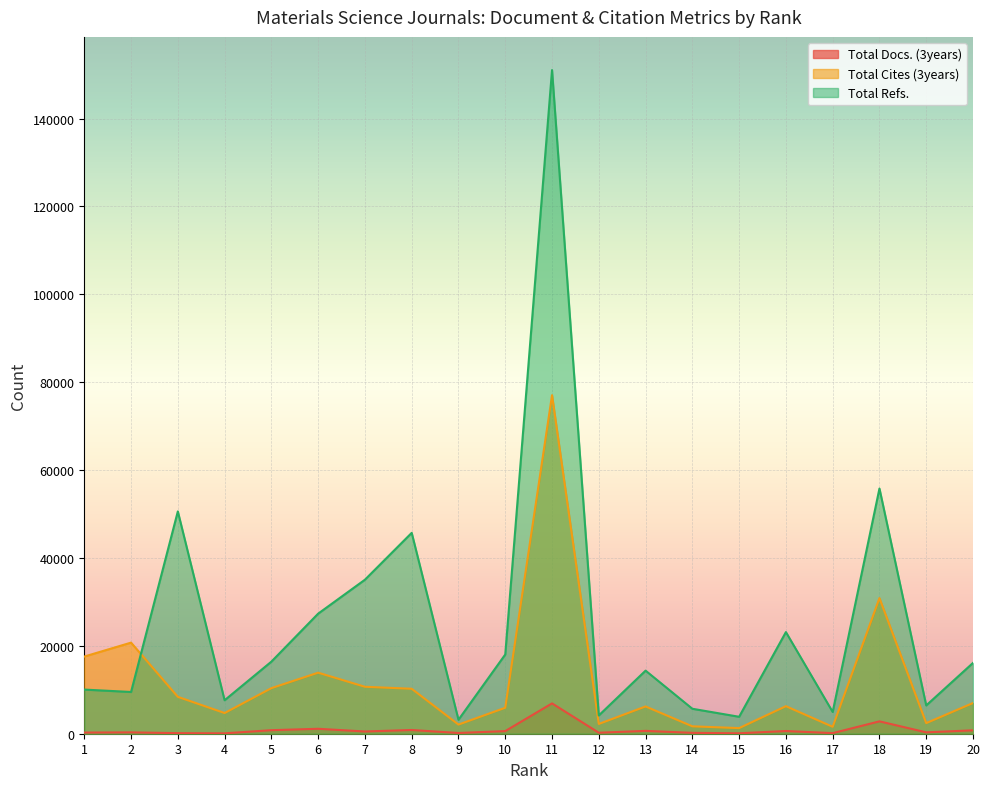

Which series has the widest spread of values?

Total Refs.